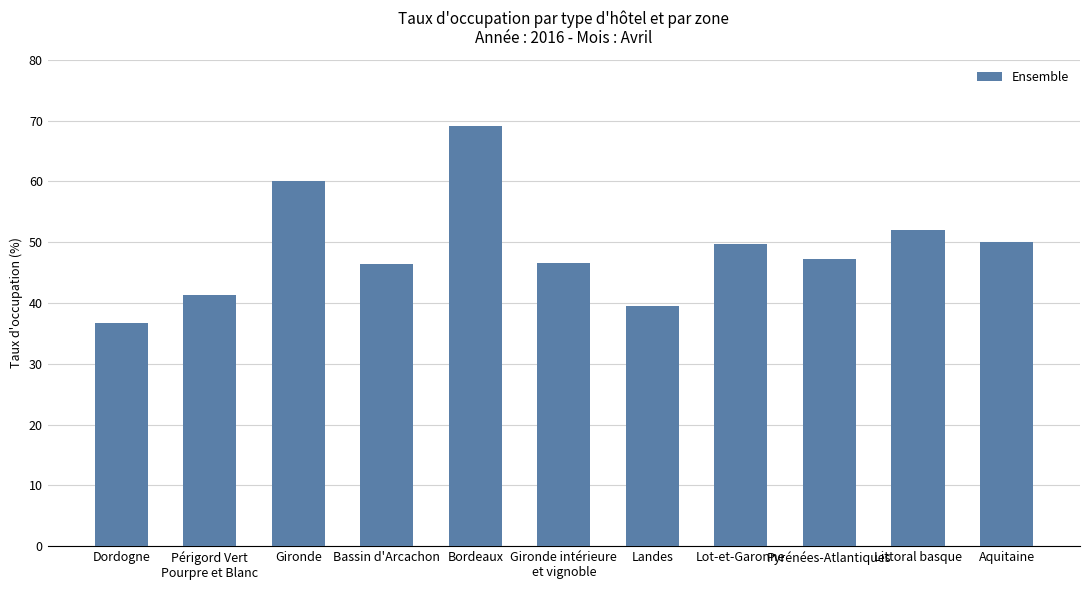

Is it true that the value at Landes is 39.4?

True